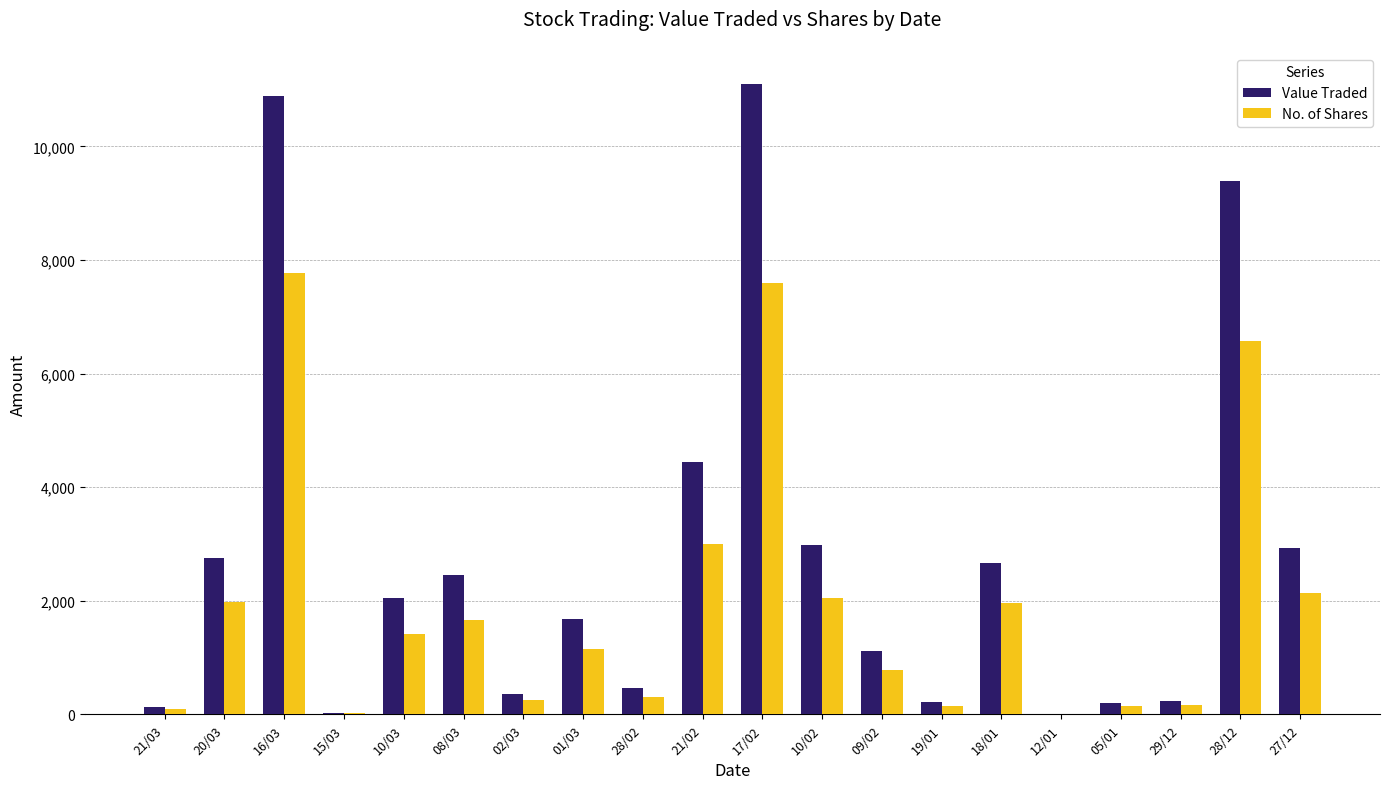

How many data points does each series have?

20